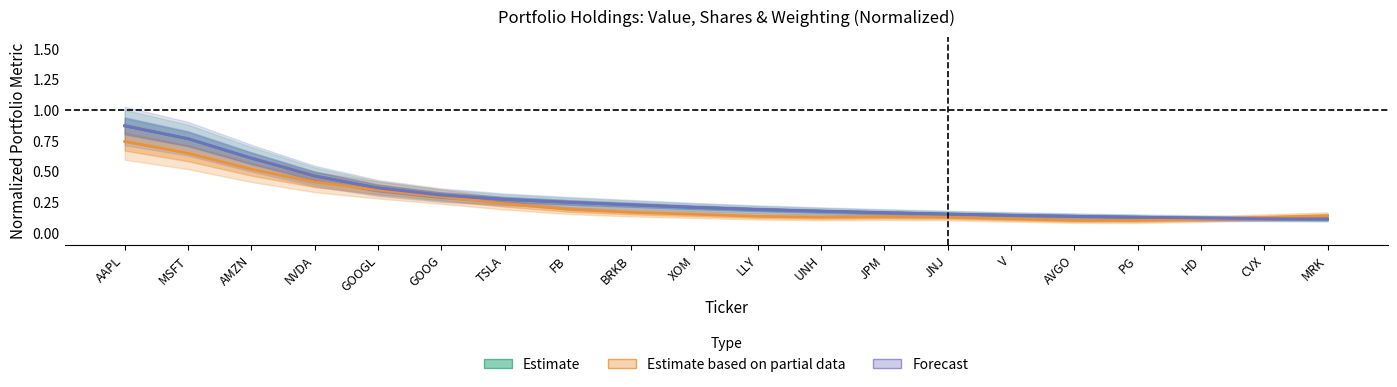

What position from the left is TSLA?

7